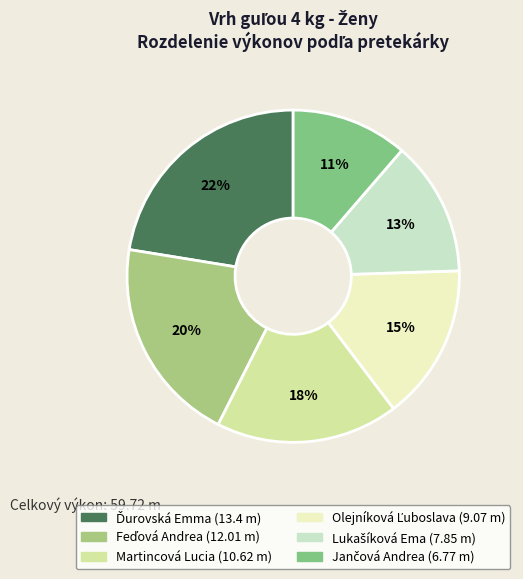

The Lukašíková Ema slice represents 2% of the pie. True or false?

False